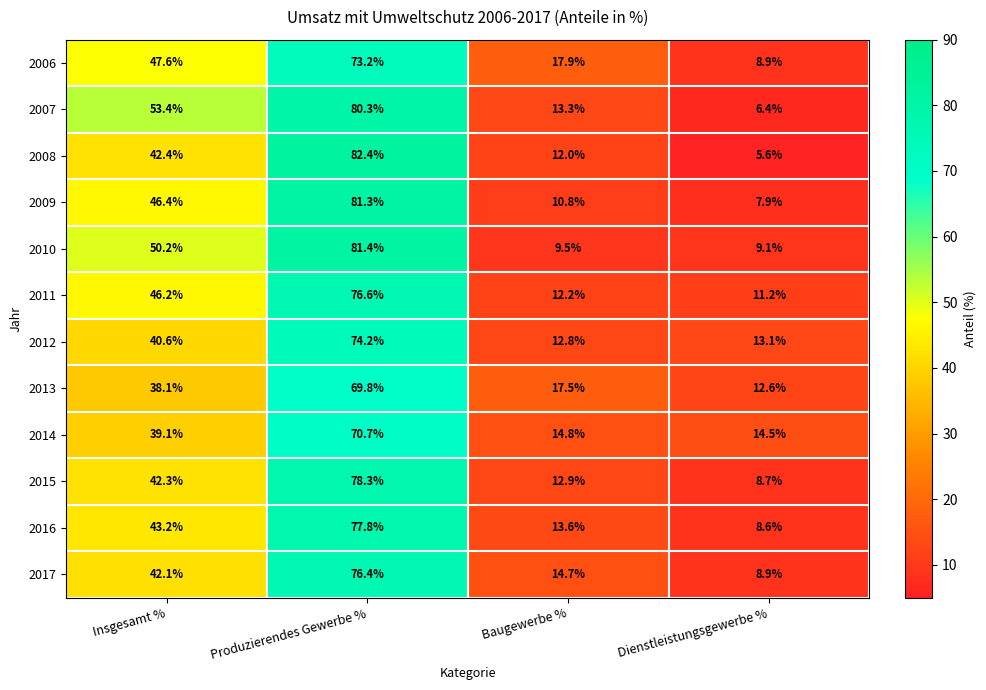

What is the spread (max minus min) of values at Baugewerbe %?

8.4